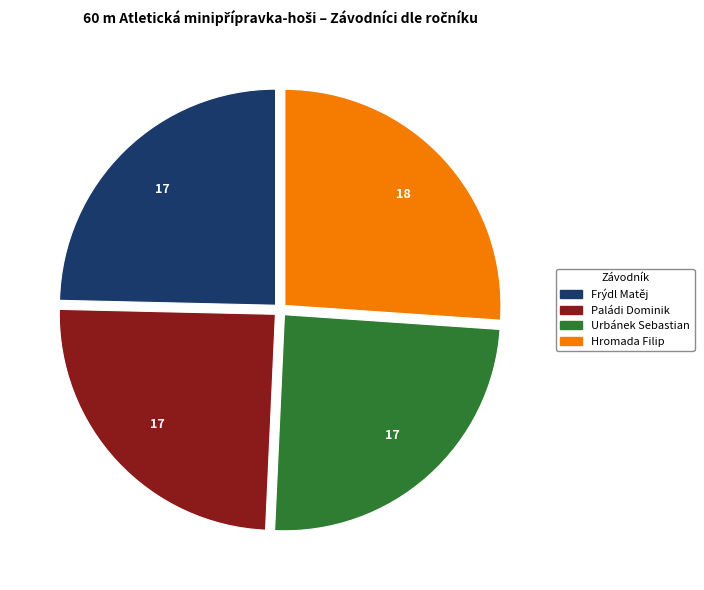

Is the sum of Paládi Dominik and Hromada Filip greater than half?

Yes